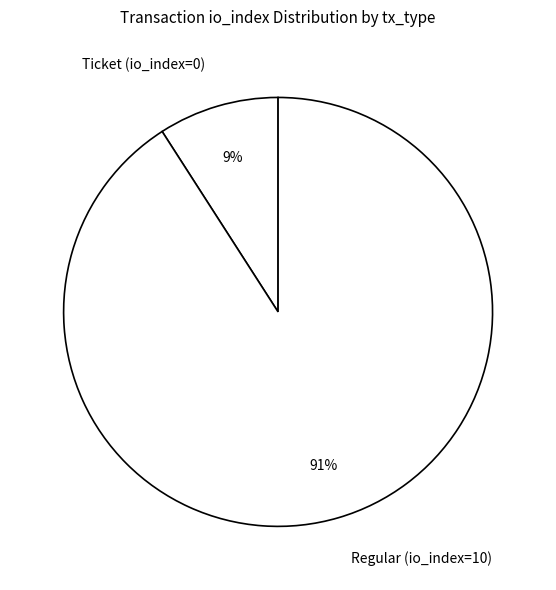

How many segments does this pie chart have?

2